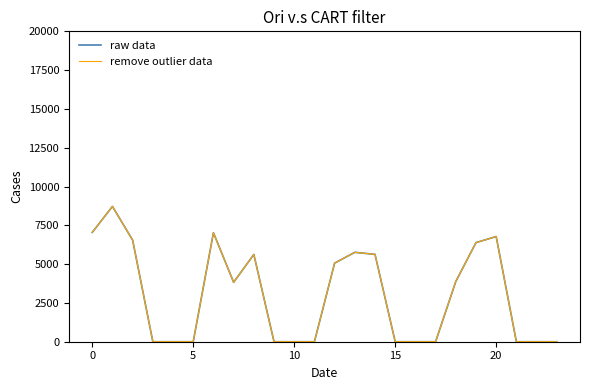

How many lines are shown in the chart?

2